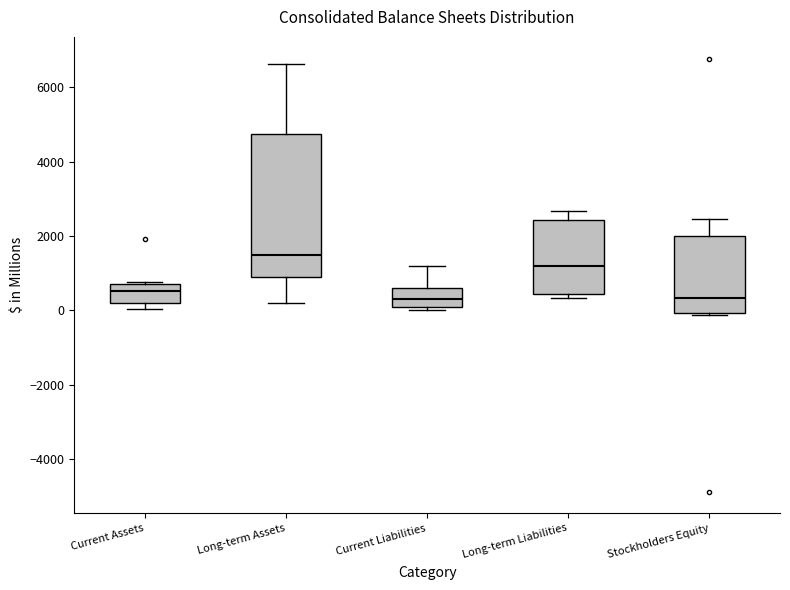

Reading left to right, transcribe this box plot: for each box, give where its median line is, the range the box spans, and where its two whiskers end, as read against the y-axis. The values are not printed on the chart, so give them approximately, as read against the axis.

Current Assets: median 600, box 200 to 800, whiskers 0 to 800
Long-term Assets: median 1400, box 1000 to 4800, whiskers 200 to 6600
Current Liabilities: median 400, box 0 to 600, whiskers 0 (just below the box's lower edge) to 1200
Long-term Liabilities: median 1200, box 400 to 2400, whiskers 400 (just below the box's lower edge) to 2600
Stockholders Equity: median 400, box 0 to 2000, whiskers -200 to 2400